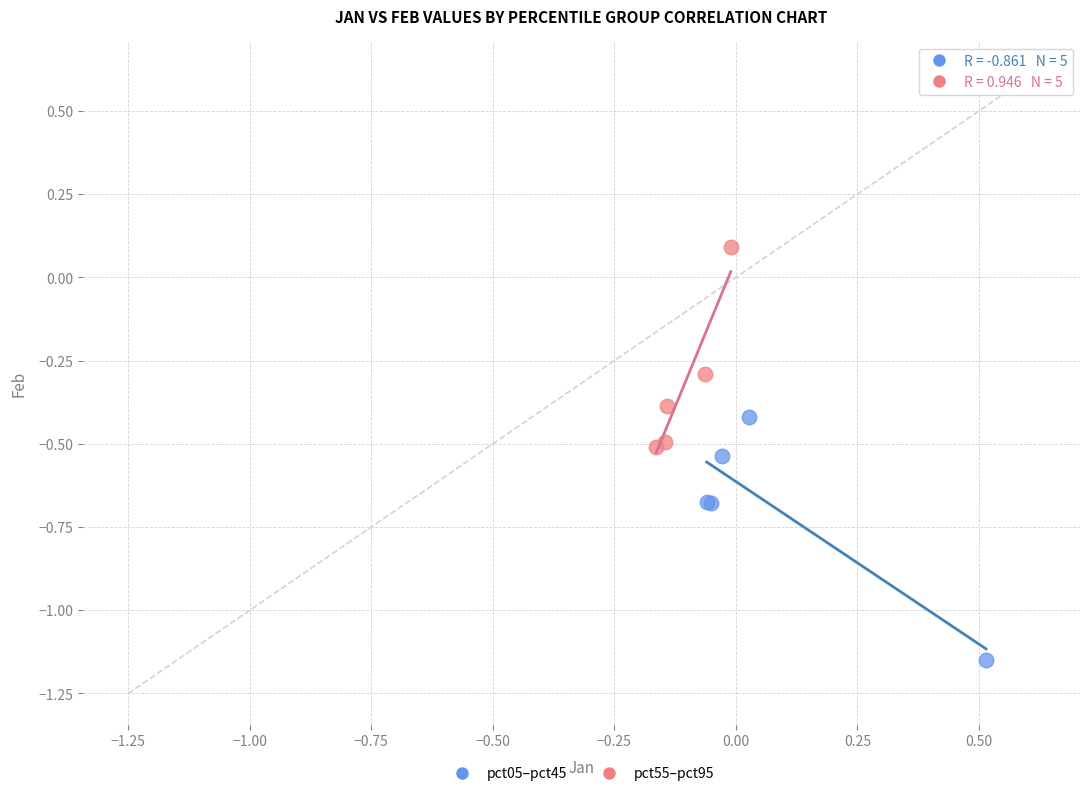

Which series has the widest spread of Y values?

pct05–pct45